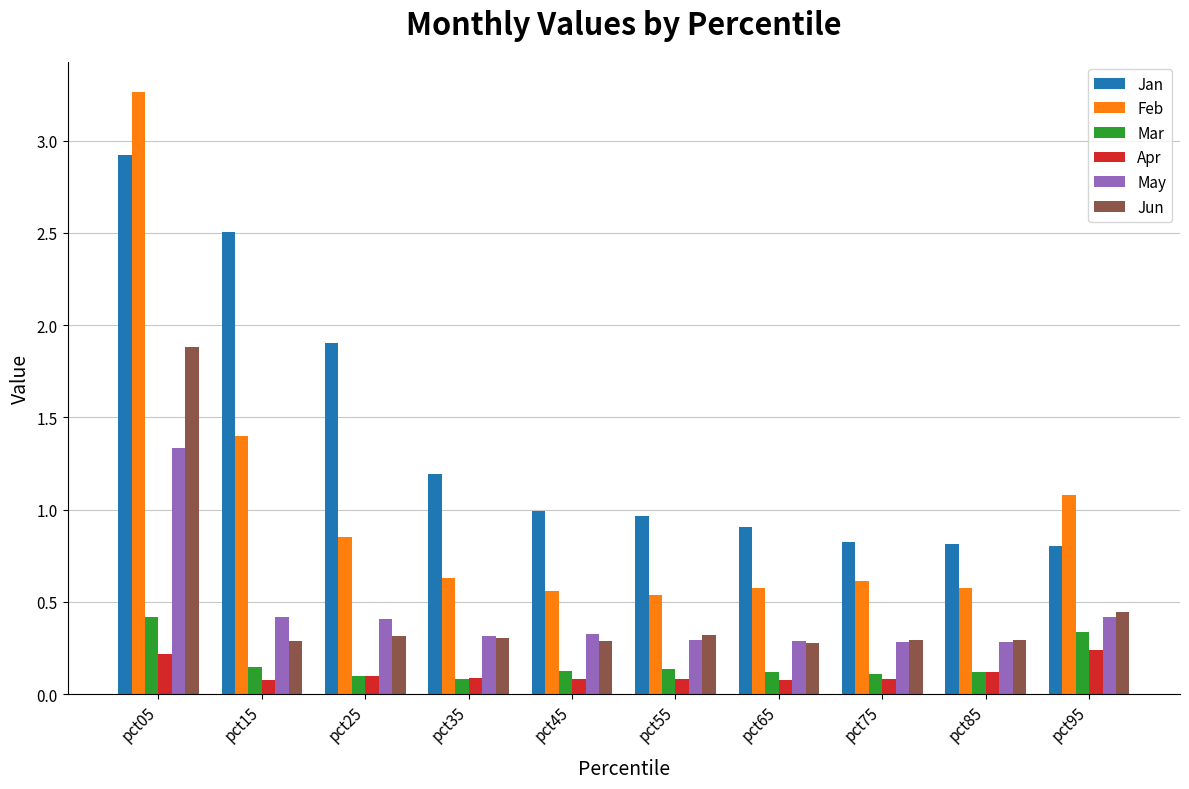

Rank the series by their maximum value, from lowest to highest.

Apr, Mar, May, Jun, Jan, Feb